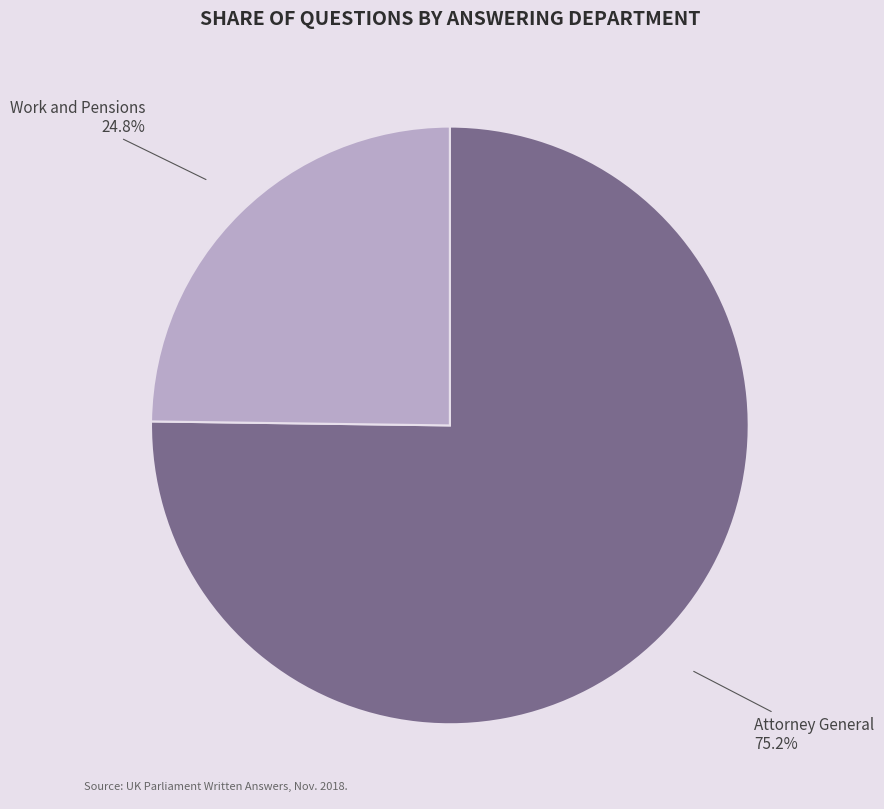

Is there any slice that represents more than half of the pie?

Yes